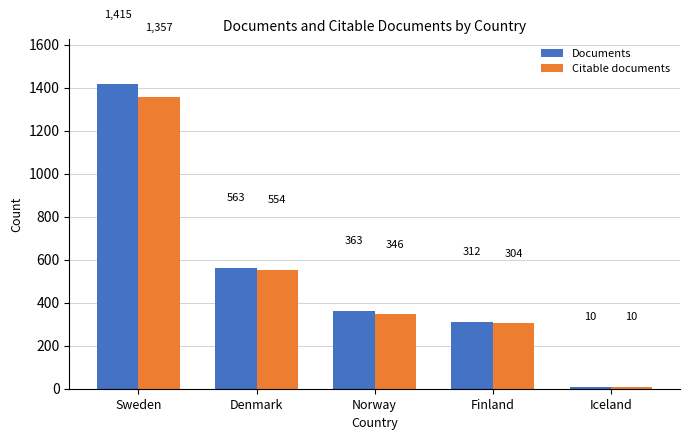

Reading right to left, list all the values displayed in this chart.

Documents: 10	312	363	563	1415
Citable documents: 10	304	346	554	1357